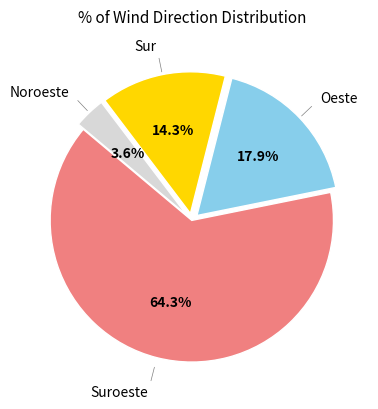

To the nearest percent, what is the average slice percentage?

25%